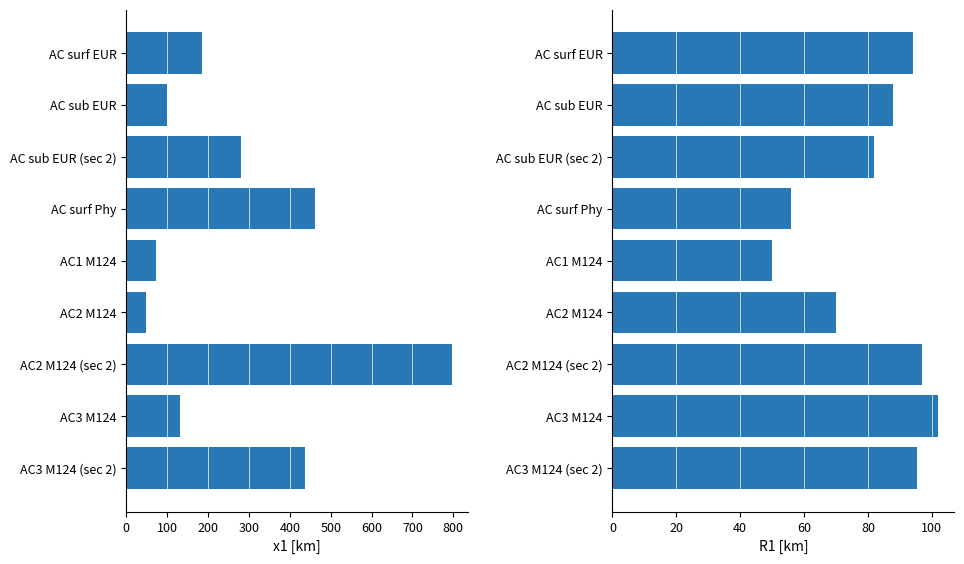

What is the spread (max minus min) of values at AC sub EUR?

11.0